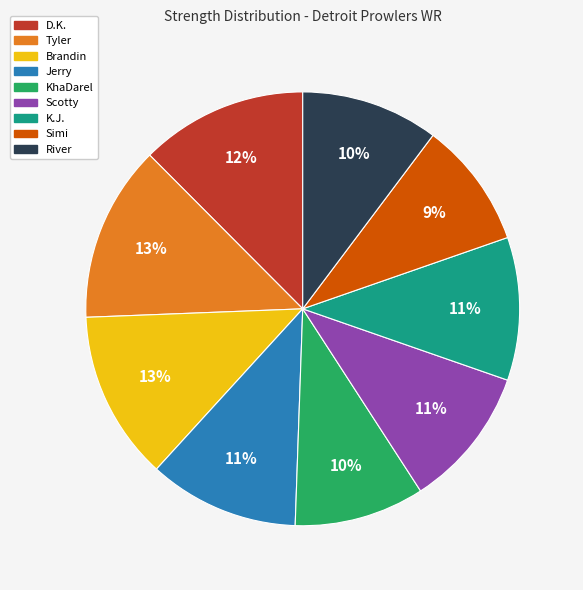

To the nearest percent, what percentage of the pie is River?

10%